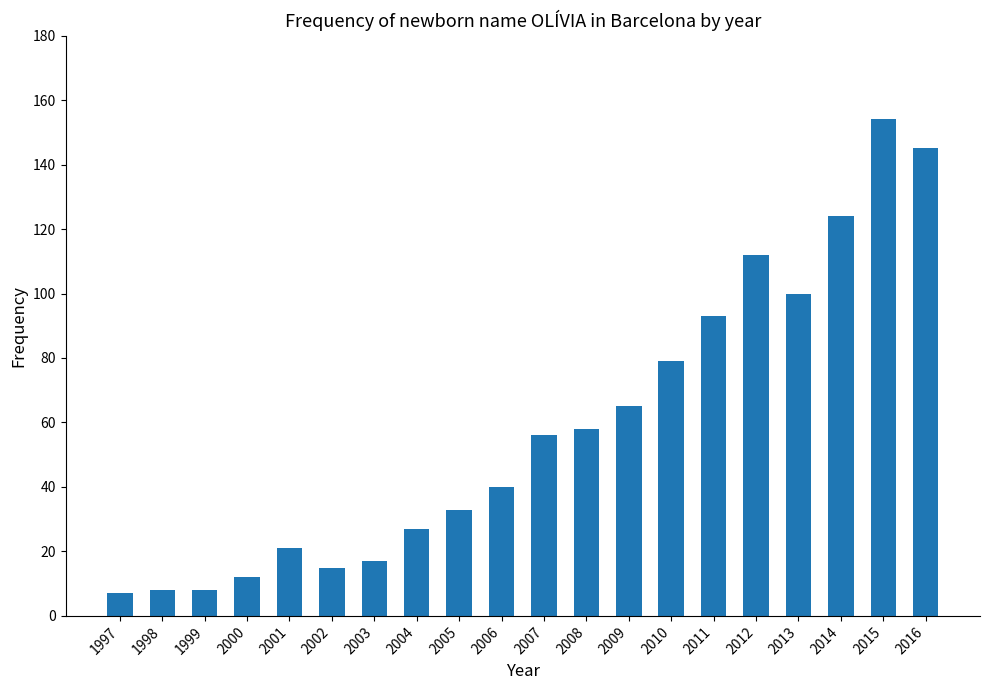

Read the value at 2008, to the nearest 50.

50